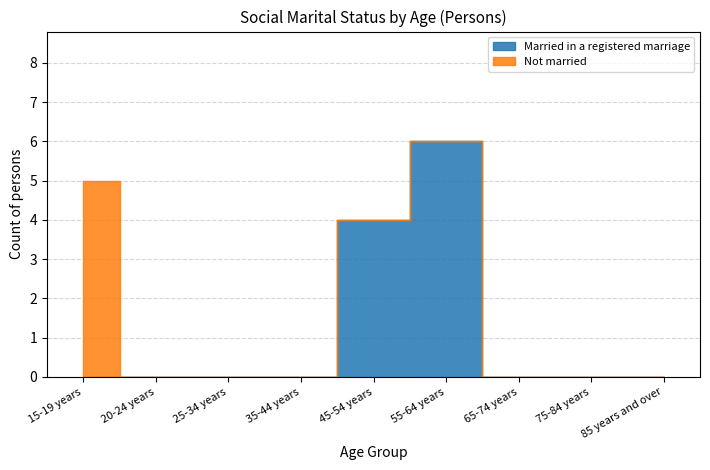

At which category does the chart reach its peak across all series?

55-64 years